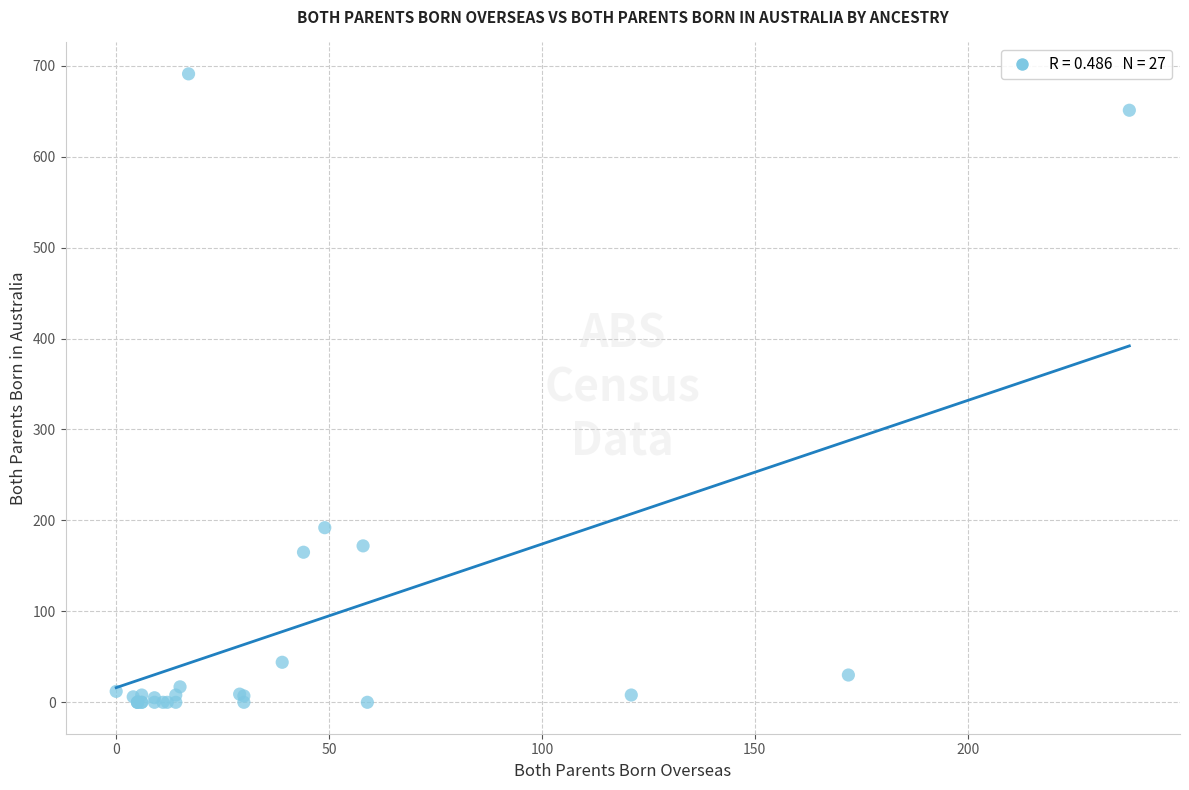

What Y value in the scatter plot is closest to 345?

192